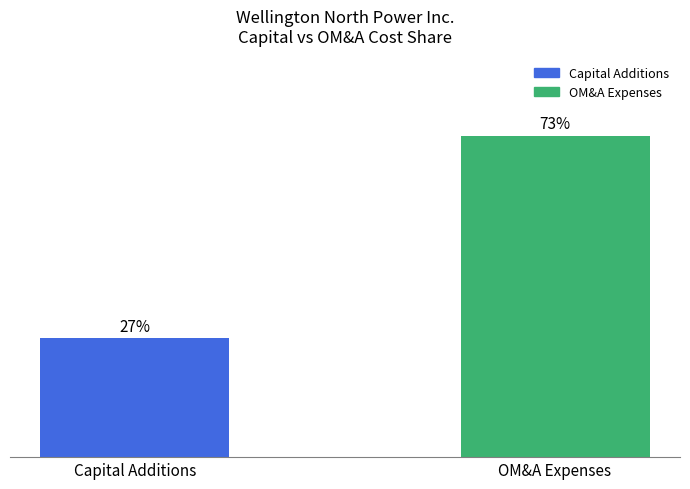

At which label is the value closest to 50?

Capital Additions